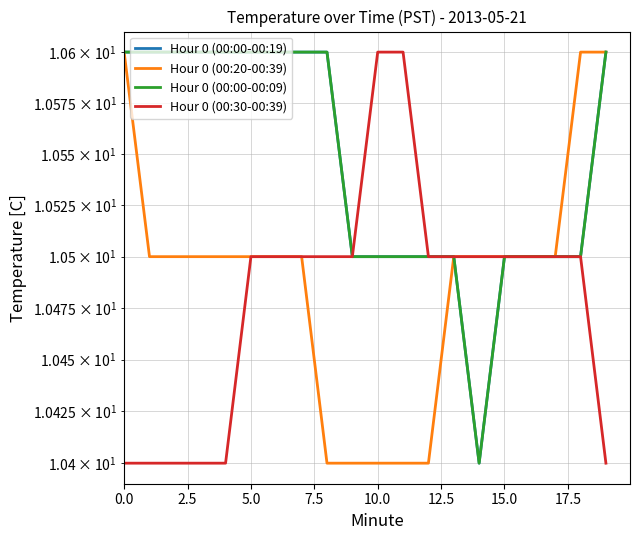

Which series has the largest total across all categories?

Hour 0 (00:00-00:19)